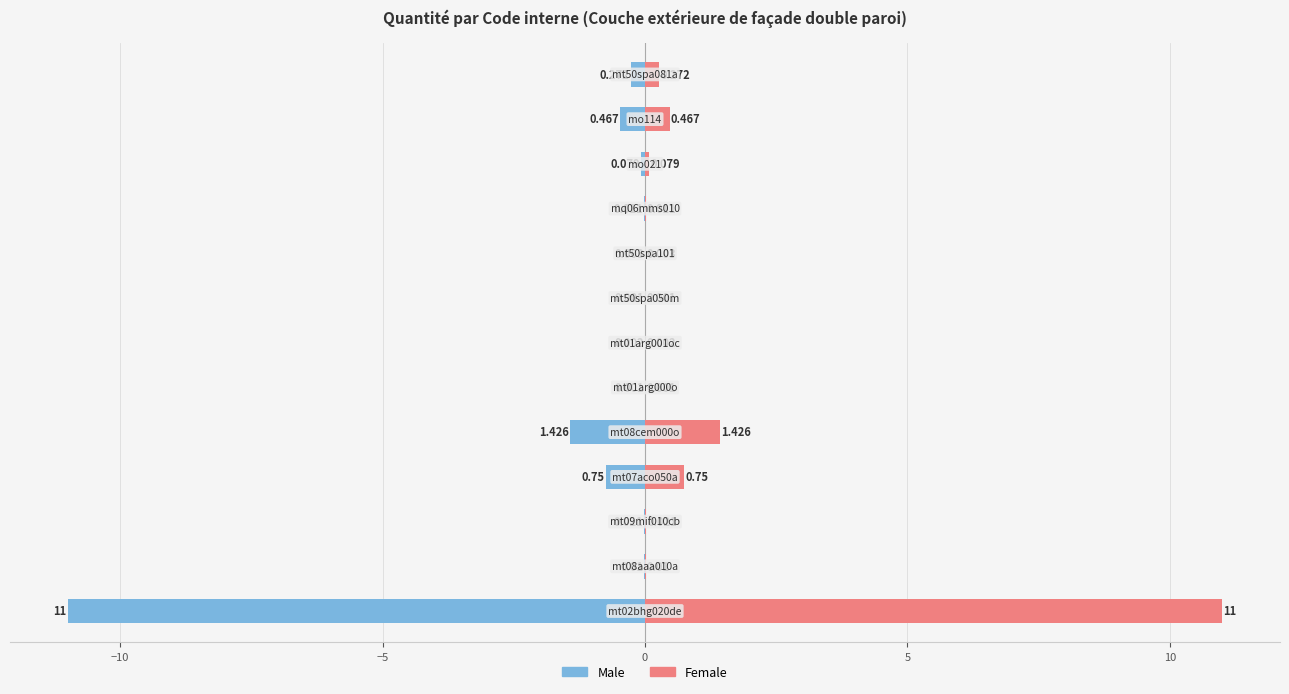

The value of Male at 10 is -0.1. True or false?

False